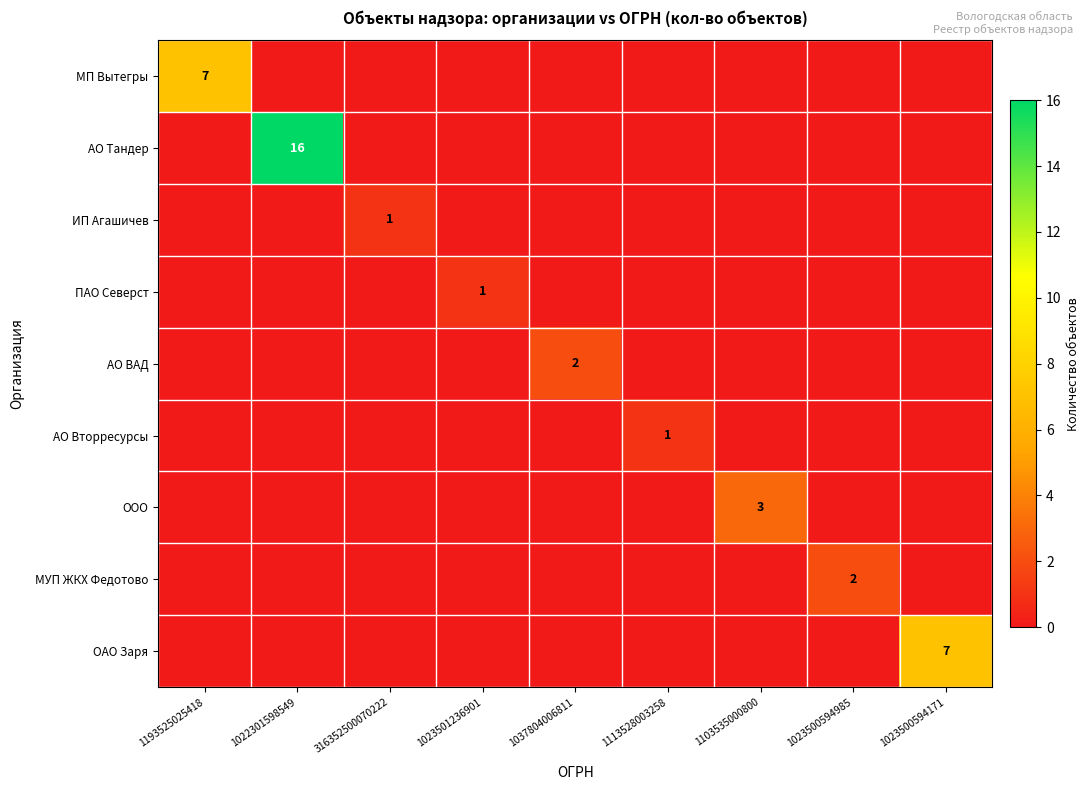

How many values in the ИП Агашичев series exceed 0?

1